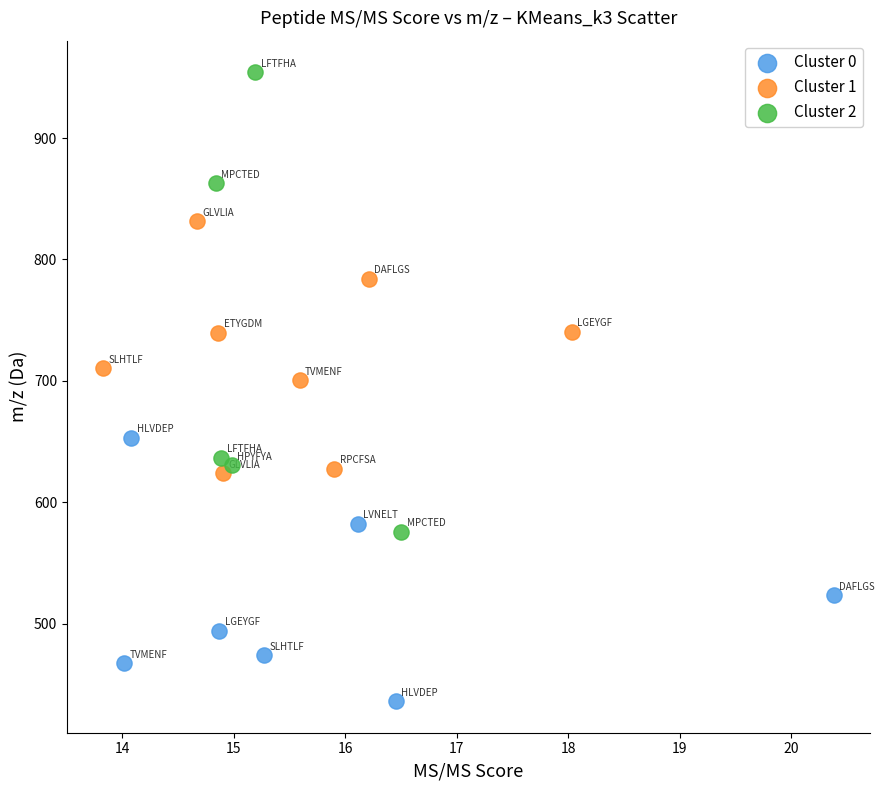

What are all the series names shown in the legend?

Cluster 0, Cluster 1, Cluster 2